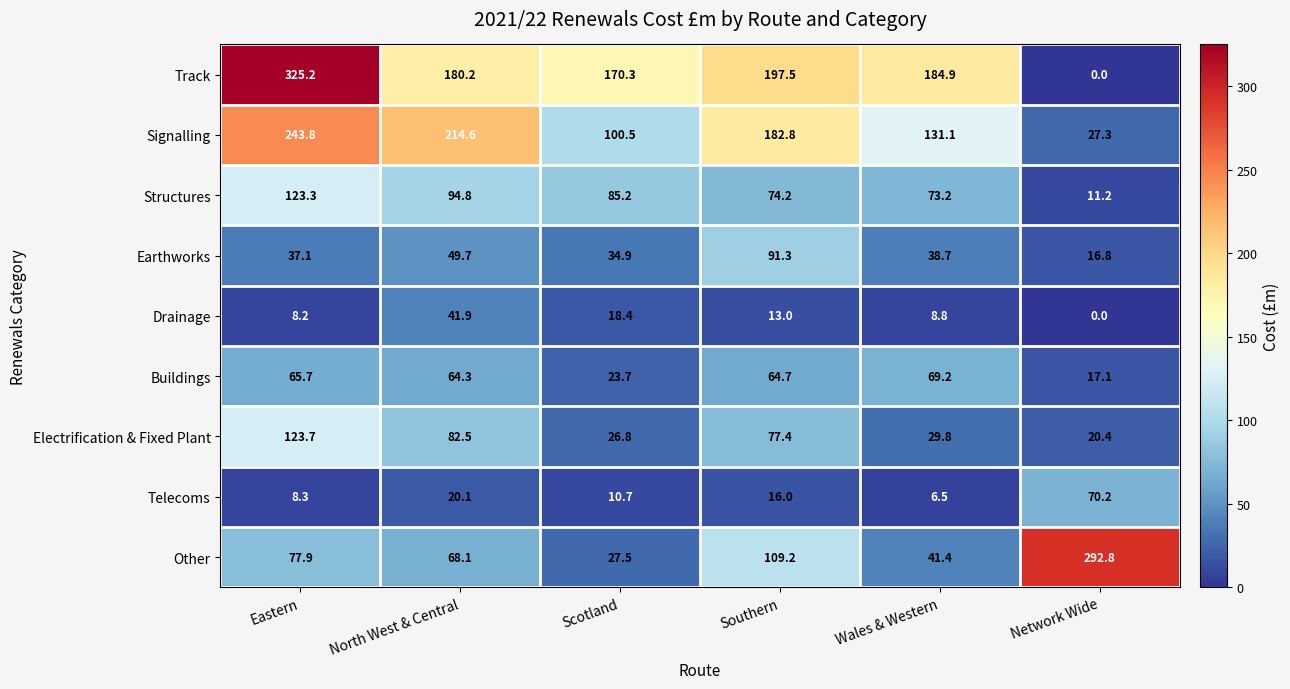

At which category does the chart reach its minimum across all series?

Network Wide